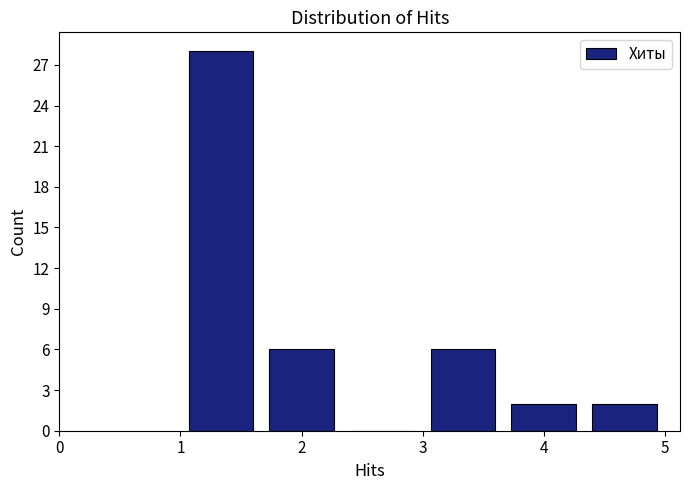

Reading left to right, list every bar in this chart as the range it spans on the x-axis followed by its height. Neither the bar edges nor the heights are printed on the chart, so give them approximately, as read against the axes.

1.0 to 1.7: 28
1.7 to 2.3: 6
2.3 to 3.0: 0
3.0 to 3.7: 6
3.7 to 4.3: 2
4.3 to 5.0: 2